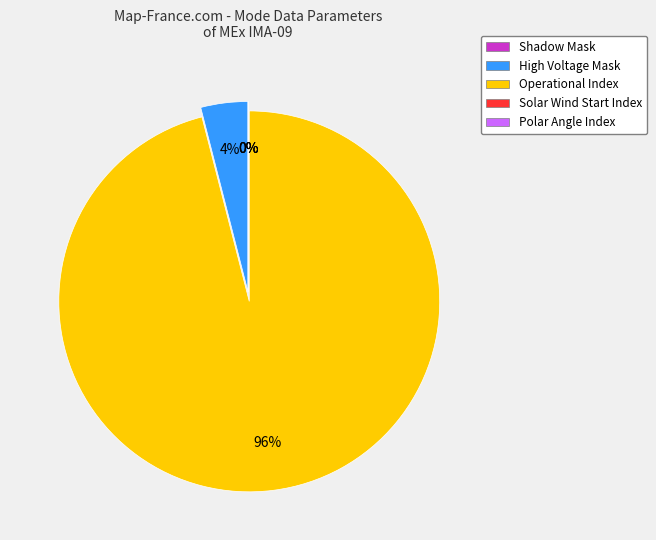

To the nearest percent, what is the average slice percentage?

20%